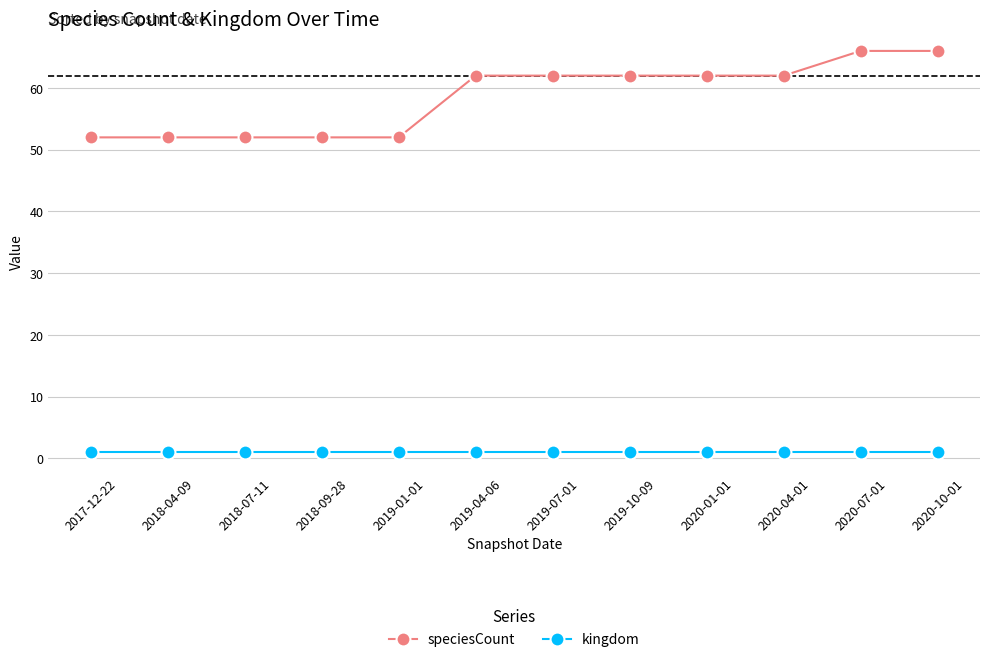

List the series in order of their peak value, lowest first.

kingdom, speciesCount